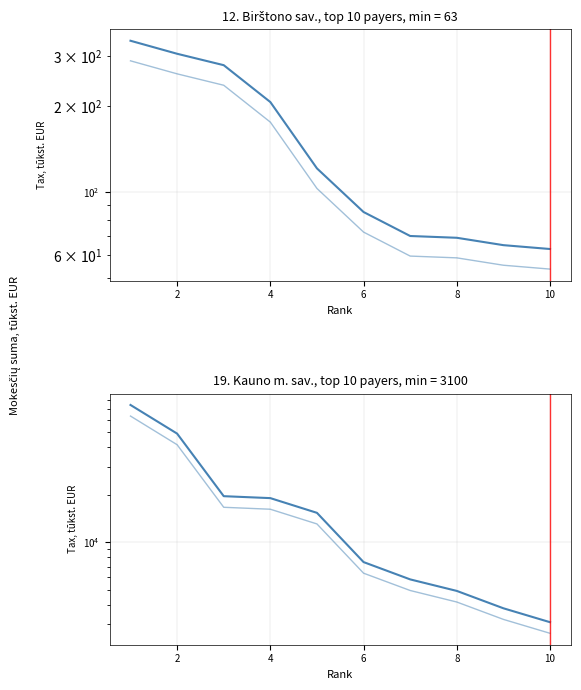

The value of Kauno m. sav. (smooth) at 0 is 108392.8. True or false?

False